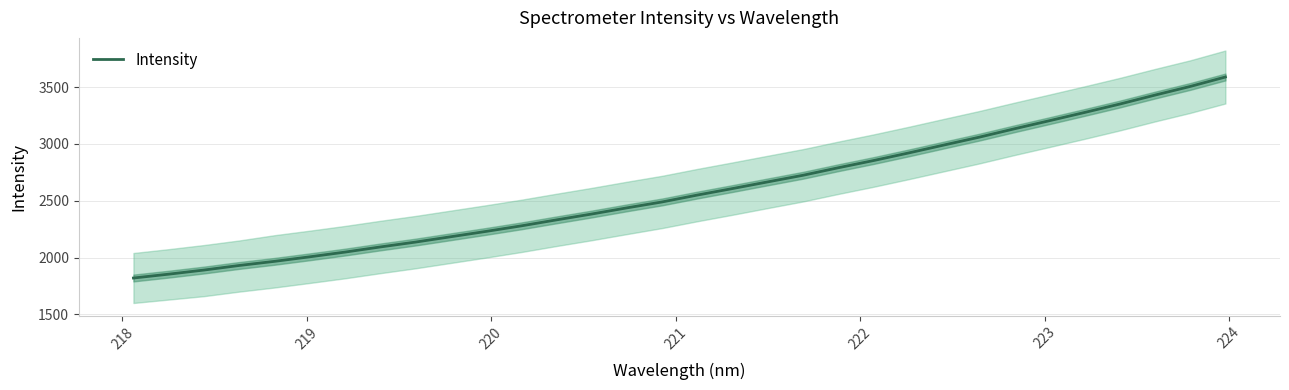

How many series are shown in this chart?

1